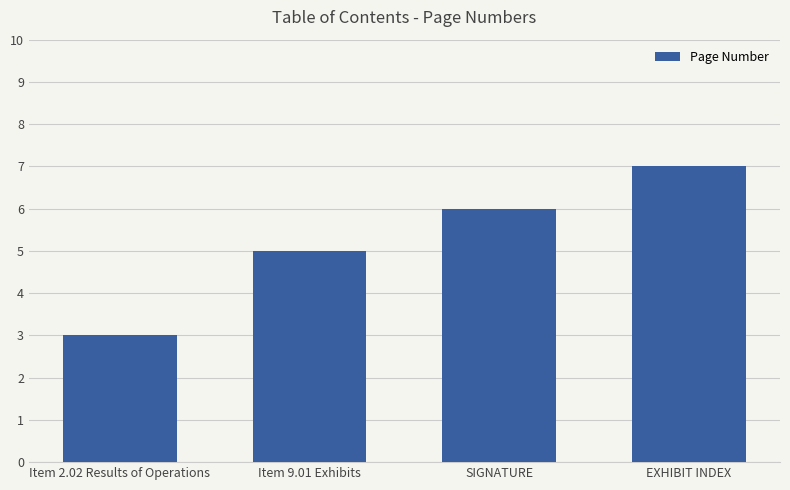

What is the value of the 1st bar from the left?

3